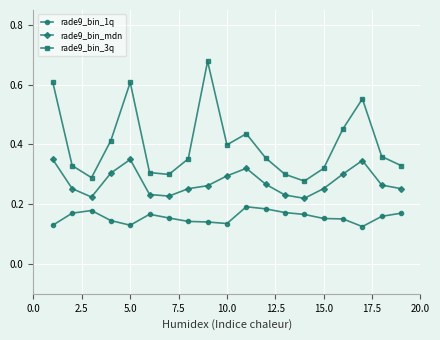

At how many categories does at least one series exceed 0?

19